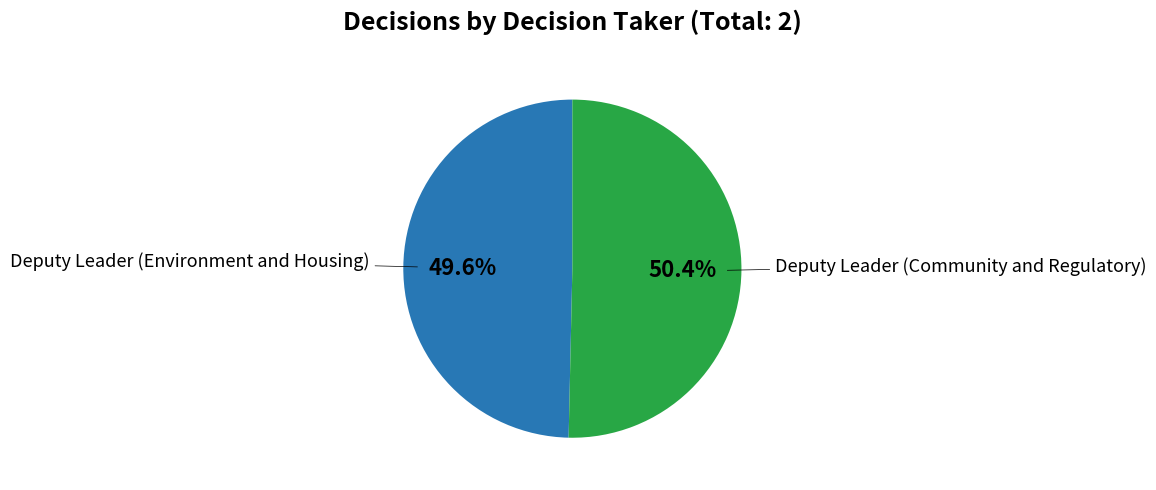

Does any single category account for the majority?

Yes